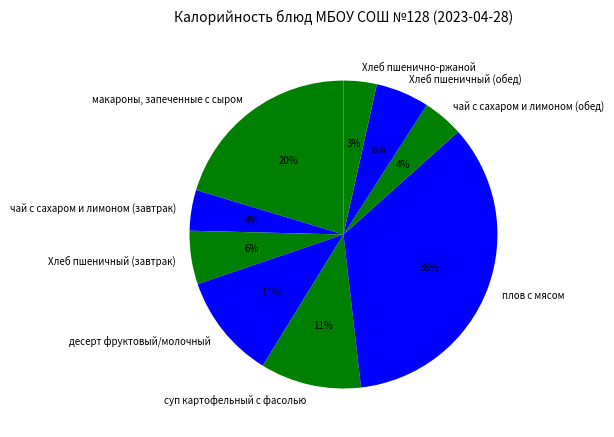

How many slices are in this pie chart?

9